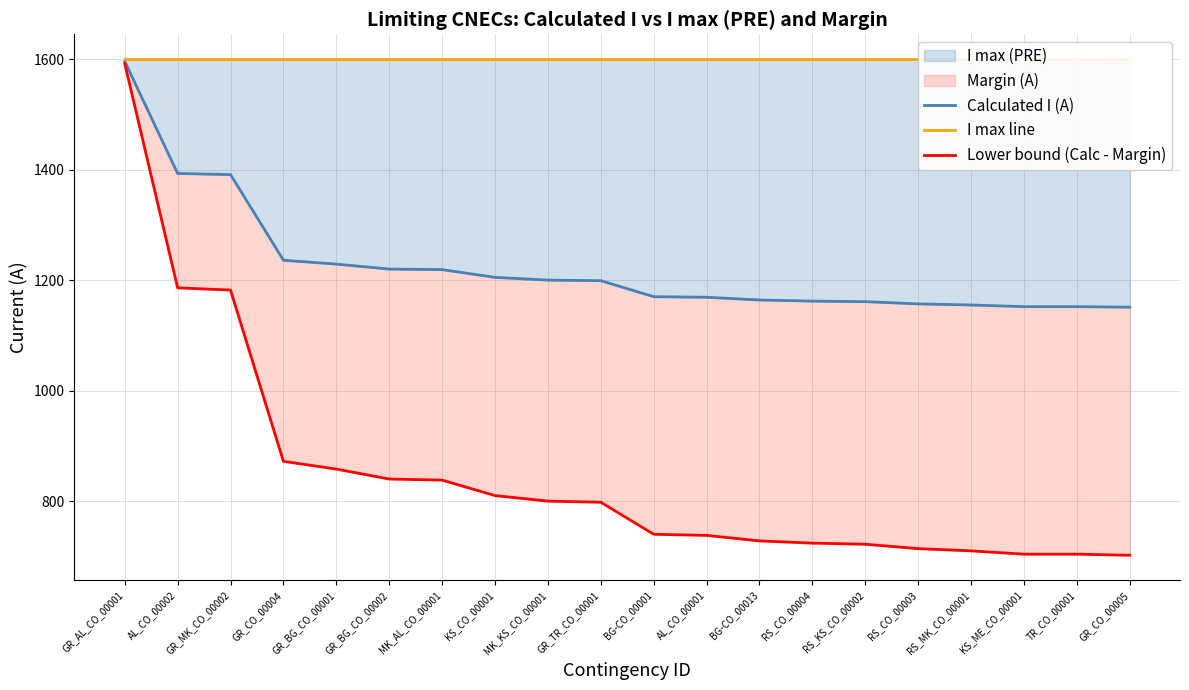

True or false: Calculated I (A) has a value of 1220 at GR_BG_CO_00002.

True